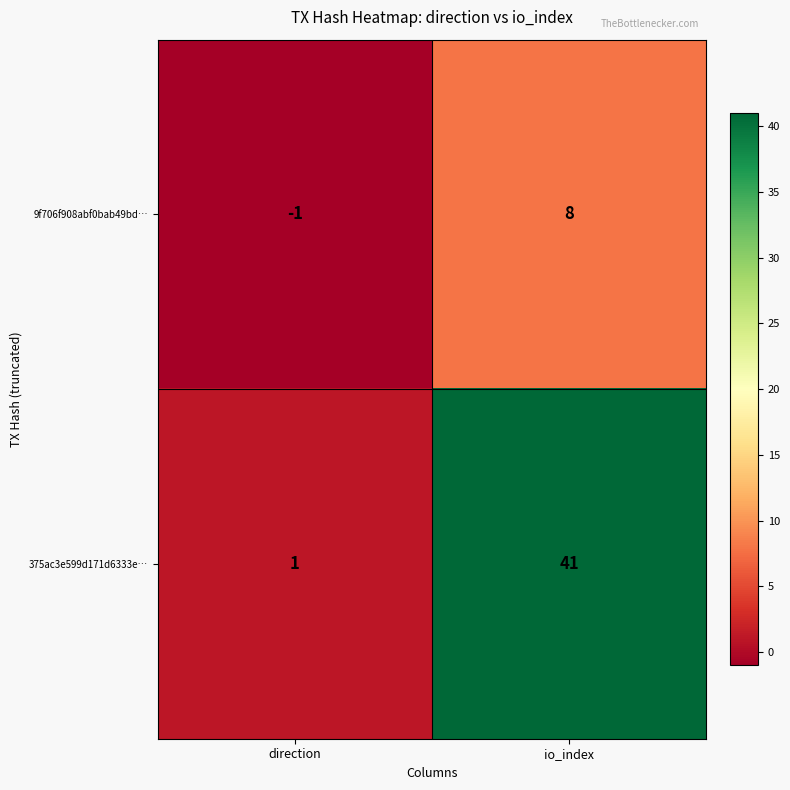

How many categories are shown in the chart?

2